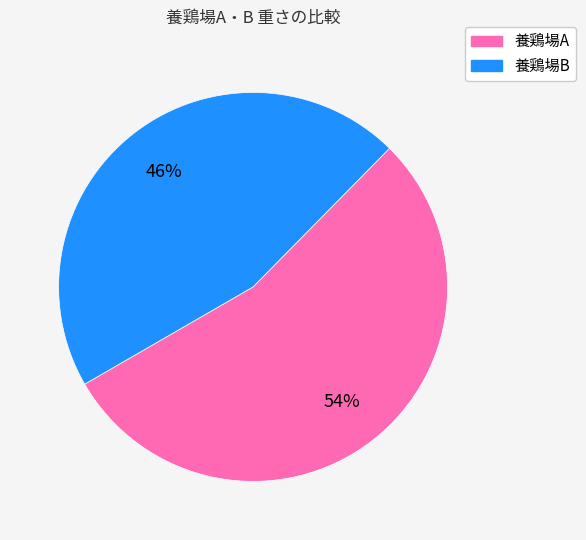

What percentage is the 養鶏場B slice, to the nearest percent?

46%